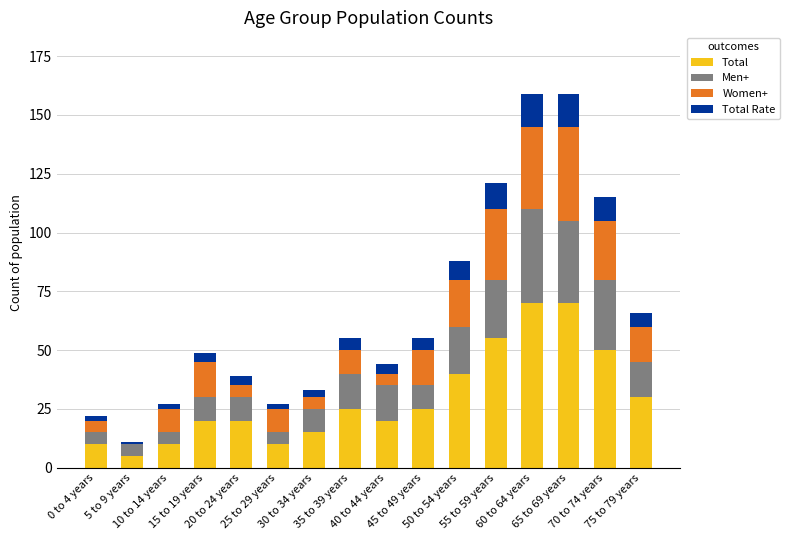

What is the sum of all Total values?

475.0